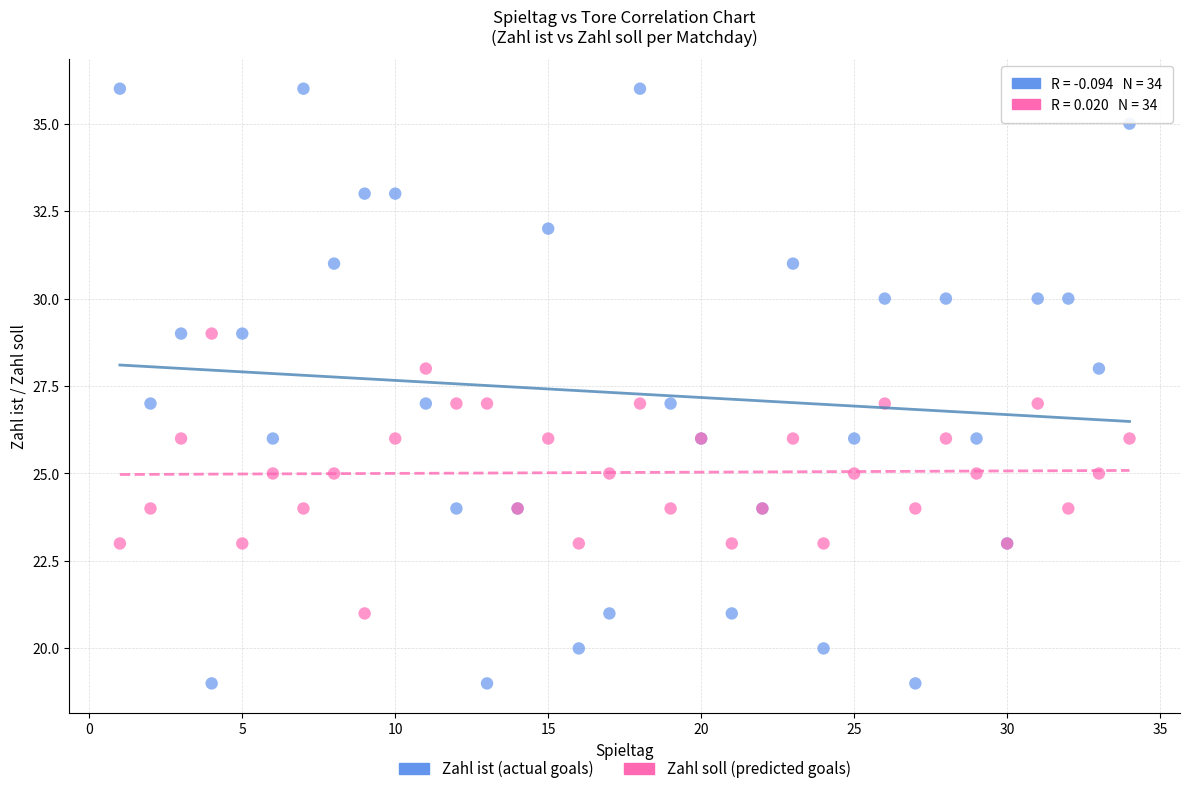

What is the X range (max minus min) for the scatter plot?

33